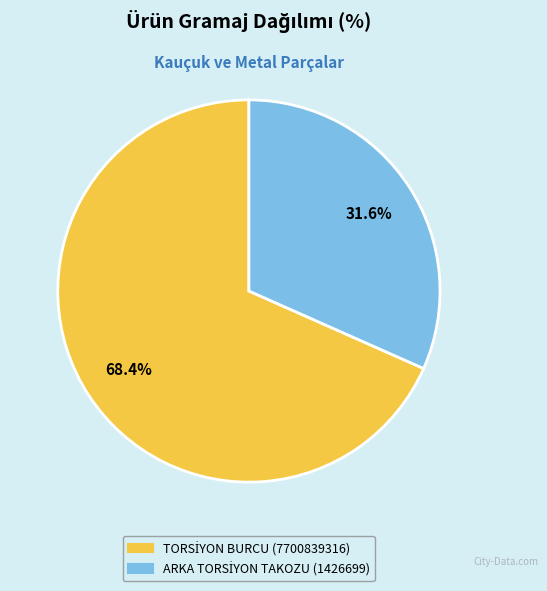

Count the number of slices in the pie.

2